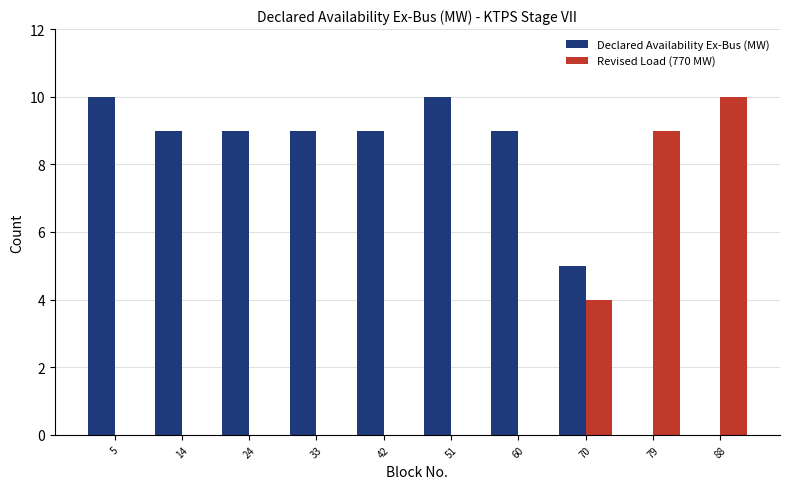

What is the height of the Declared Availability Ex-Bus (MW) bar covering 65.4 to 74.6 on the x-axis? Neither the bar edges nor the heights are printed on the chart, so give them approximately, as read against the axes.

5